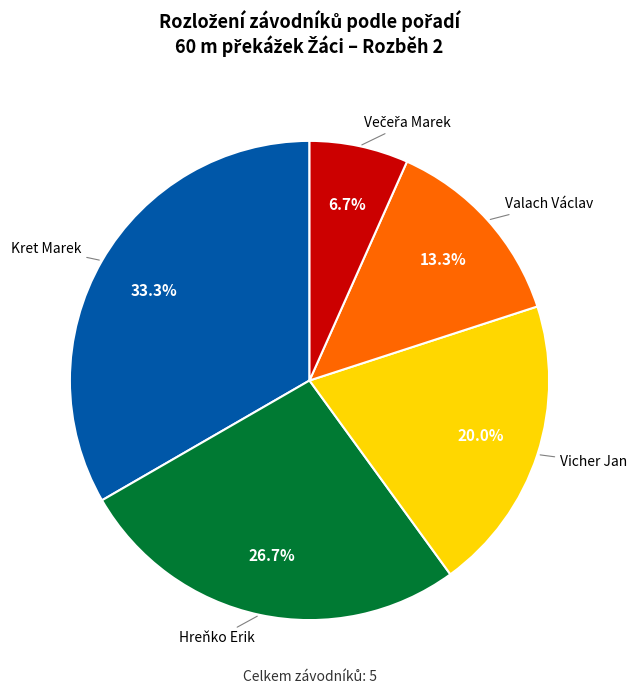

Is there a majority slice in this chart?

No